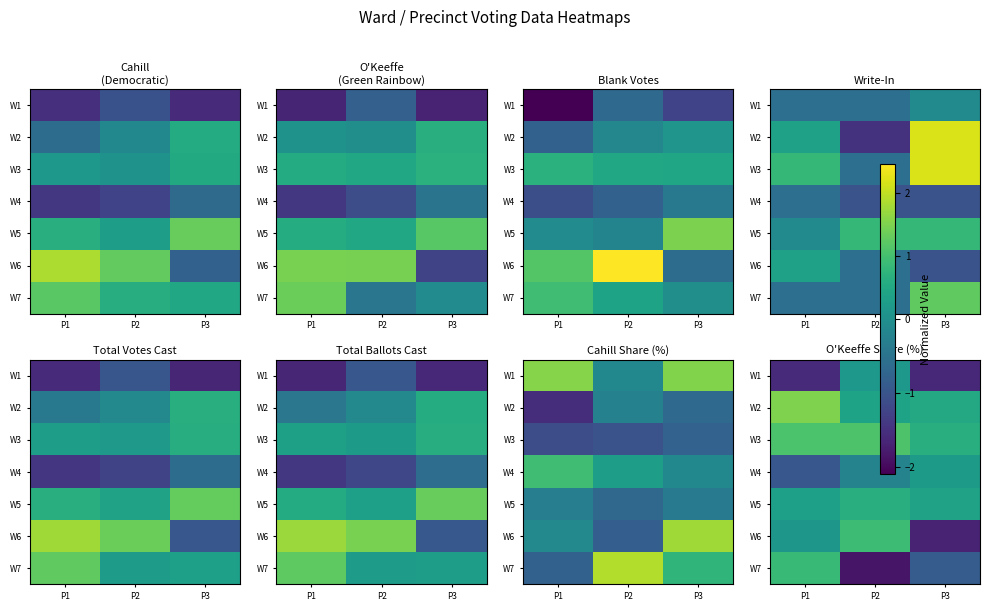

How many data points in W1 are less than -1?

2